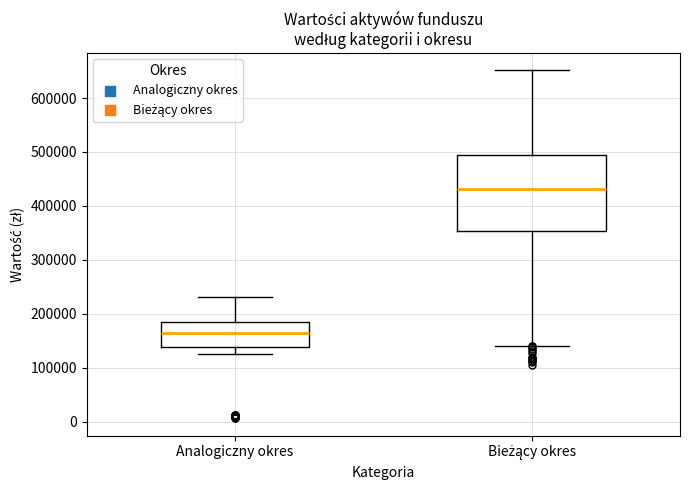

Where does the median line of the box for Bieżący okres sit on the y-axis? The values are not printed on the chart, so give them approximately, as read against the axis.

430000